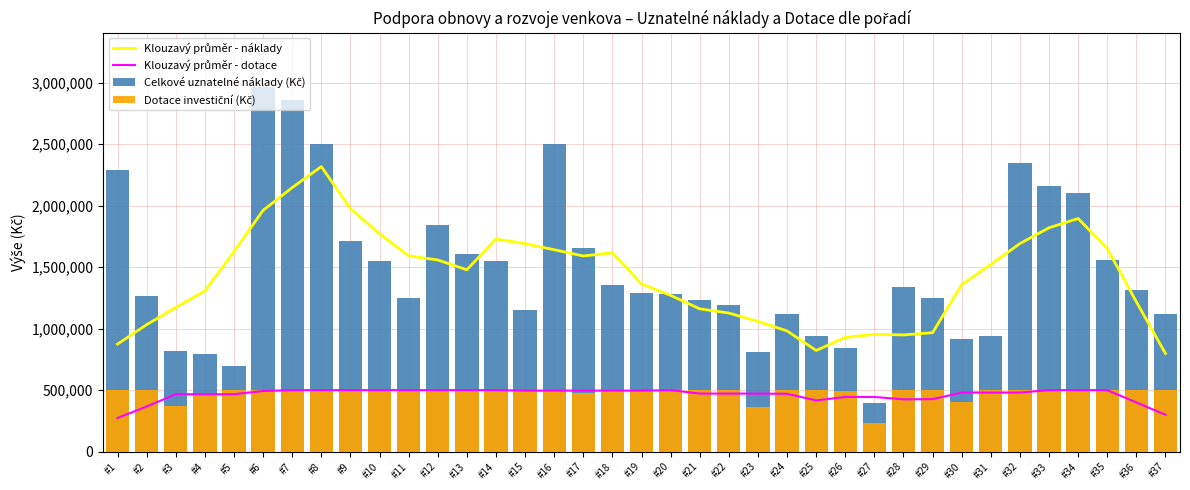

Which category has the lowest value across all series?

#27